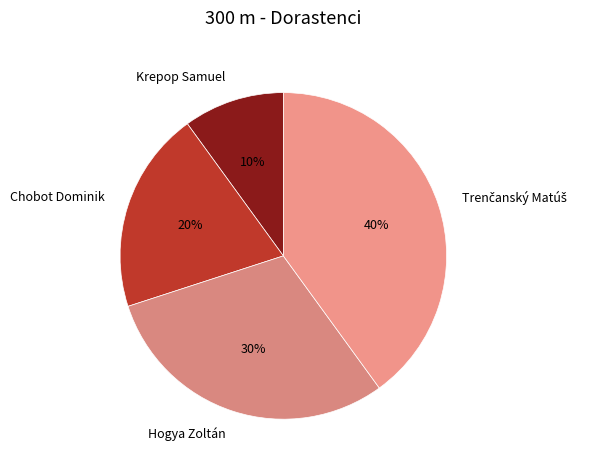

Which has a higher value, Hogya Zoltán or Chobot Dominik?

Hogya Zoltán